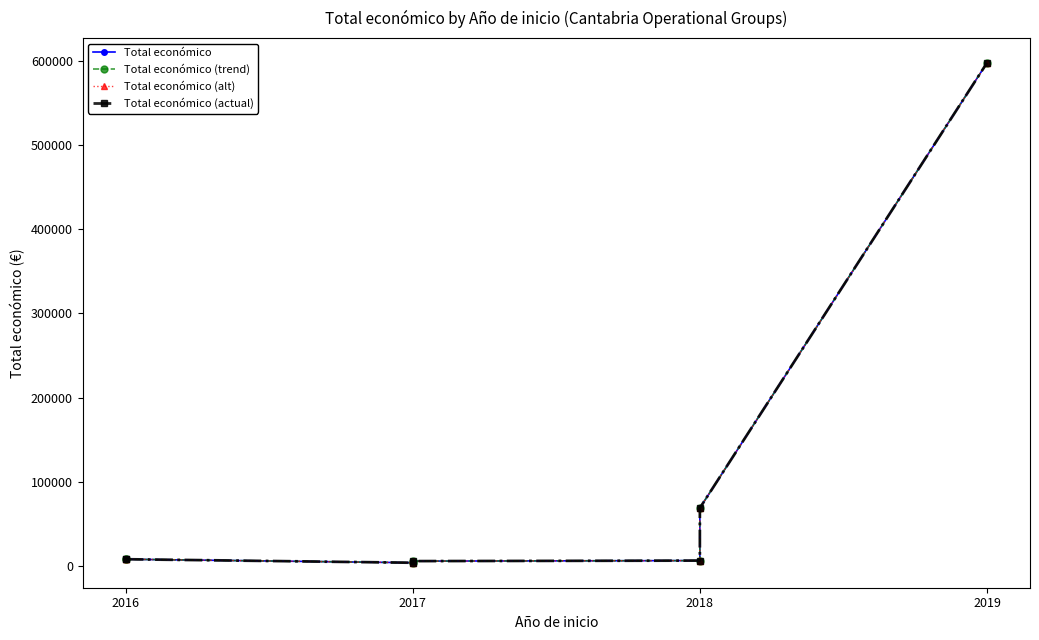

What is the sum of the Total económico (actual) values at 5 and 6?

665974